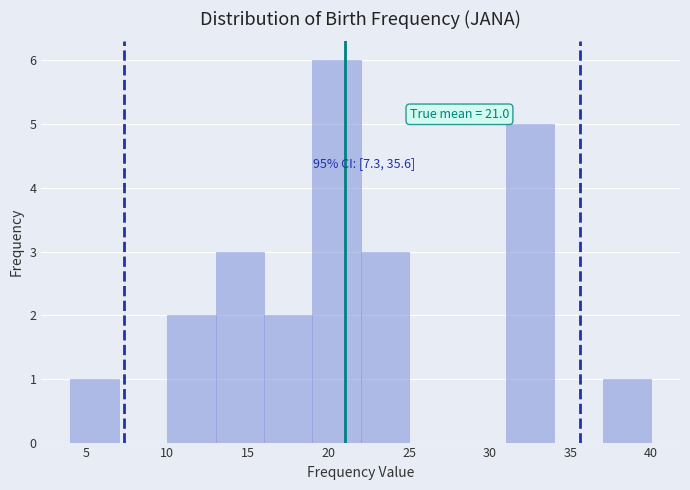

Which range on the x-axis has the tallest bar?

19 to 22